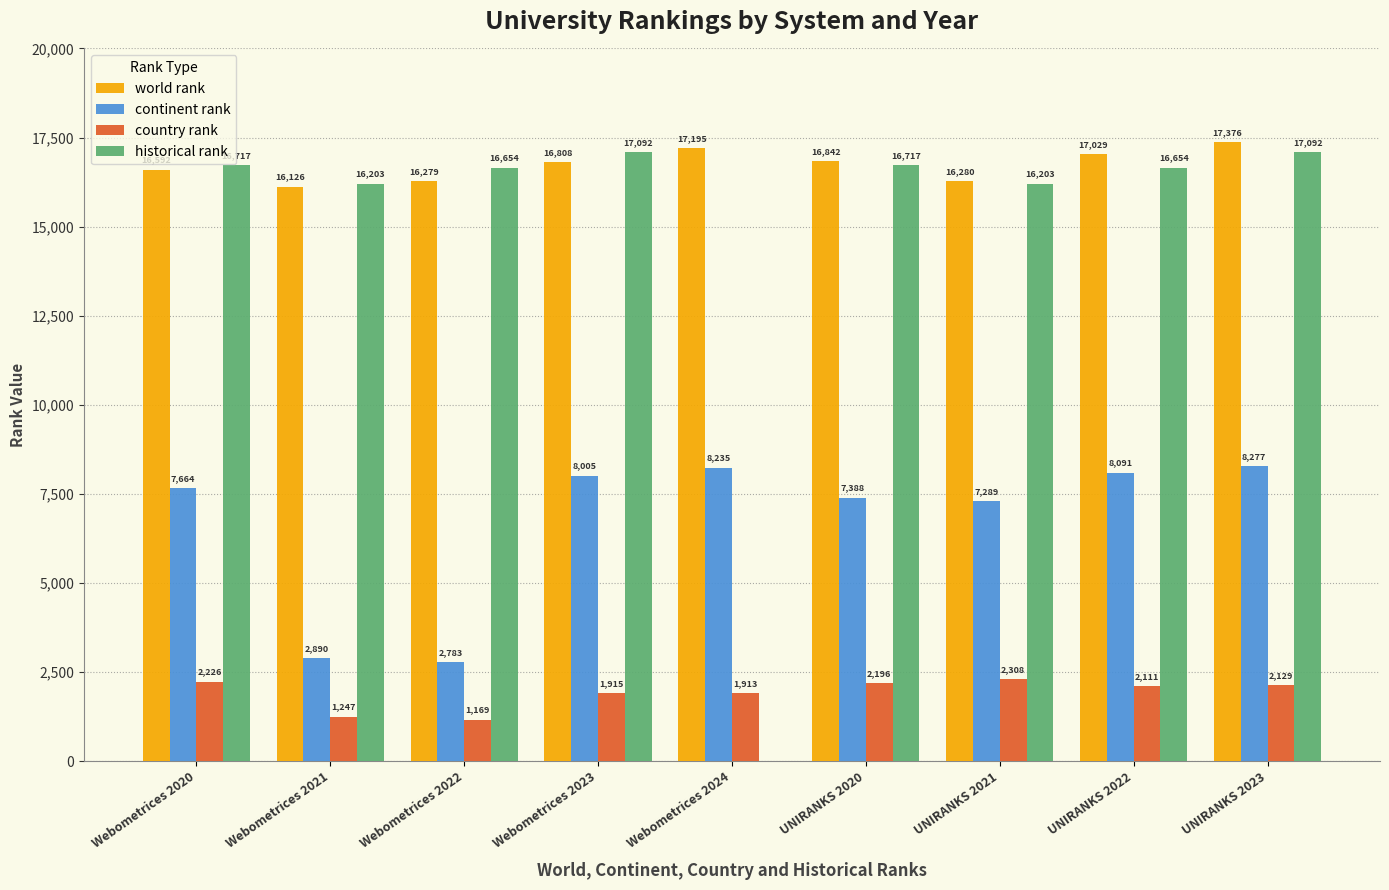

What is the spread (max minus min) of values at Webometrices 2022?

15485